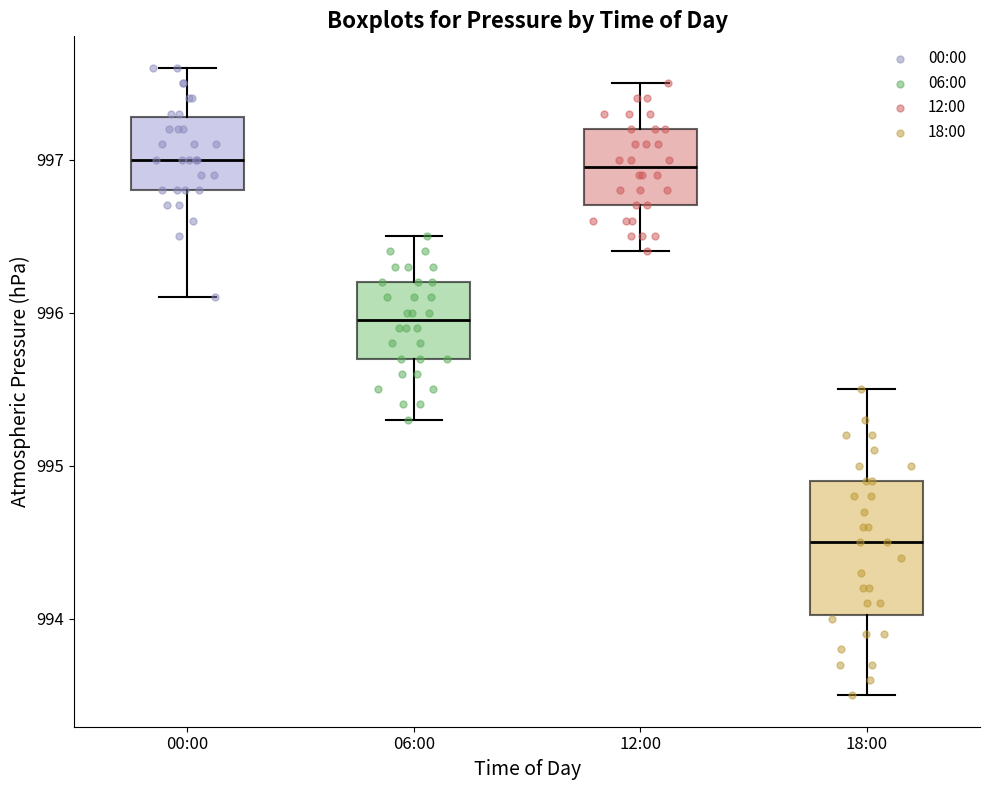

Comparing the boxes themselves (not the whiskers), which one is the tallest?

18:00